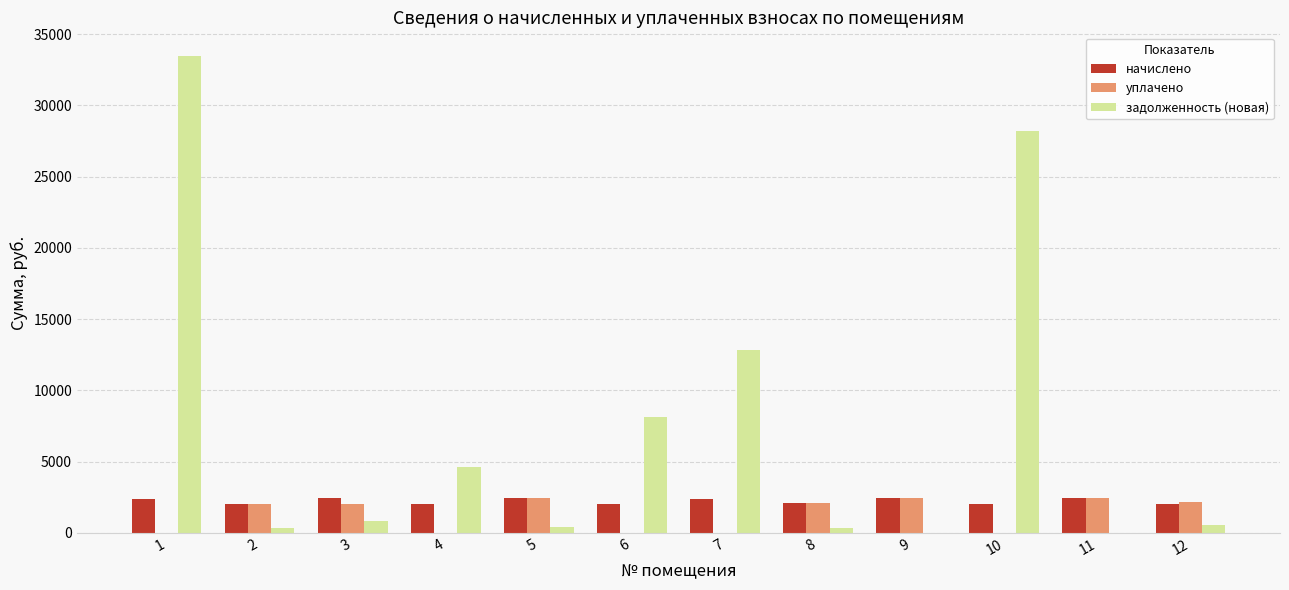

Which series changed the most between 1 and 5?

задолженность (новая)